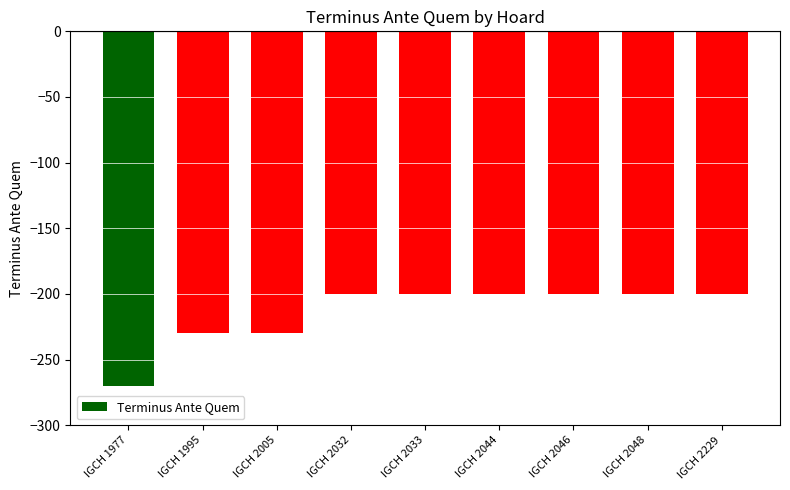

What is the greatest value displayed?

-200